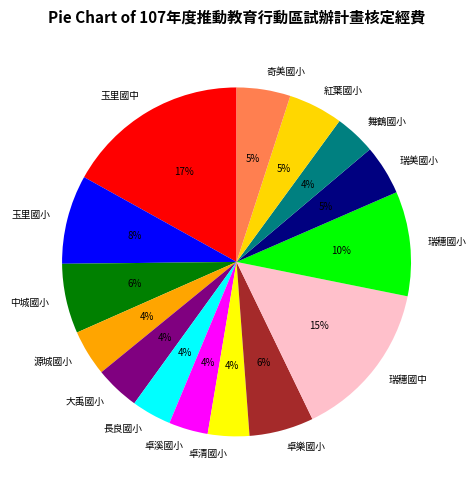

The 大禹國小 slice represents 4% of the pie. True or false?

True